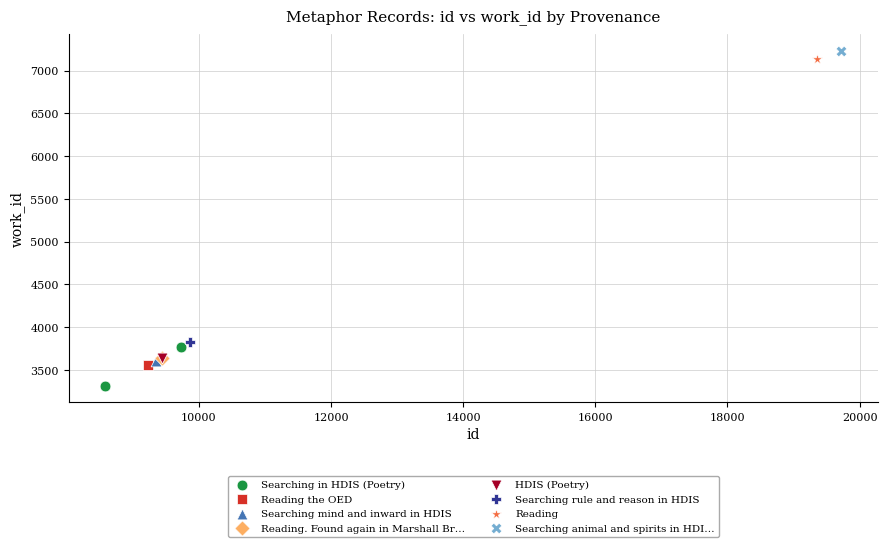

What are all the series names shown in the legend?

Searching in HDIS (Poetry), Reading the OED, Searching mind and inward in HDIS, Reading. Found again in Marshall Br…, HDIS (Poetry), Searching rule and reason in HDIS, Reading, Searching animal and spirits in HDI…